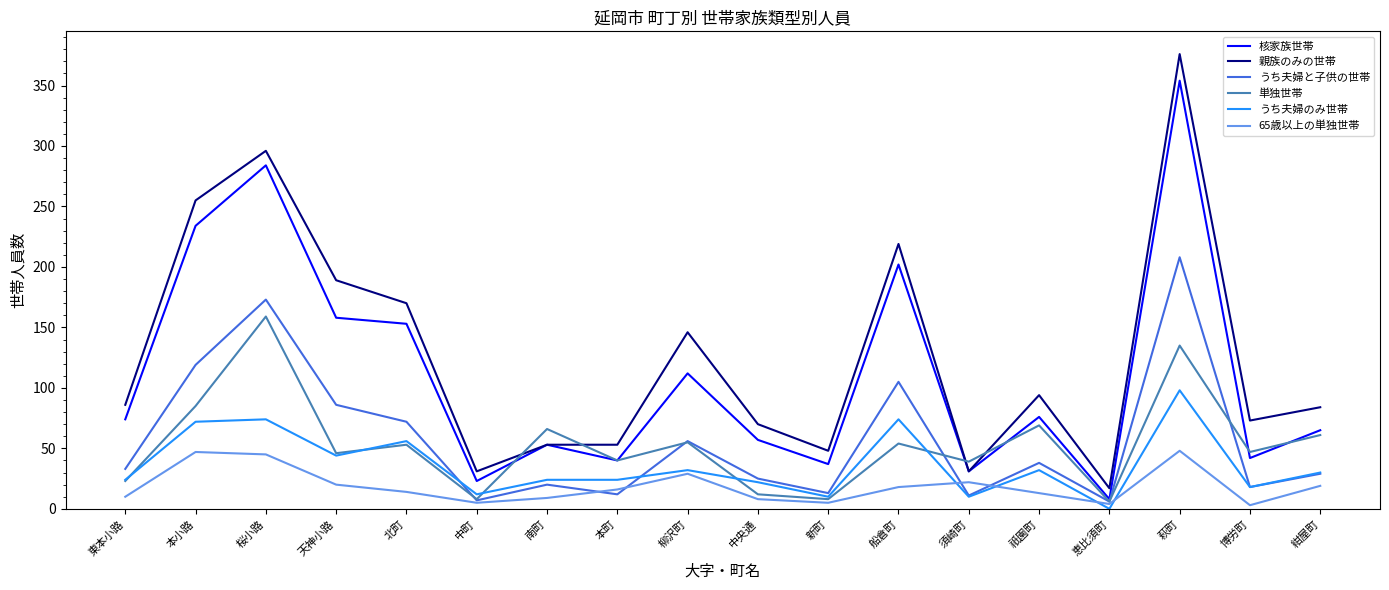

How many lines are shown in the chart?

6